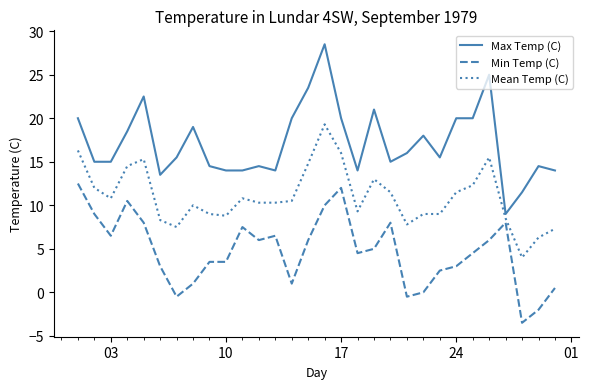

Which series has the largest total across all categories?

Max Temp (C)